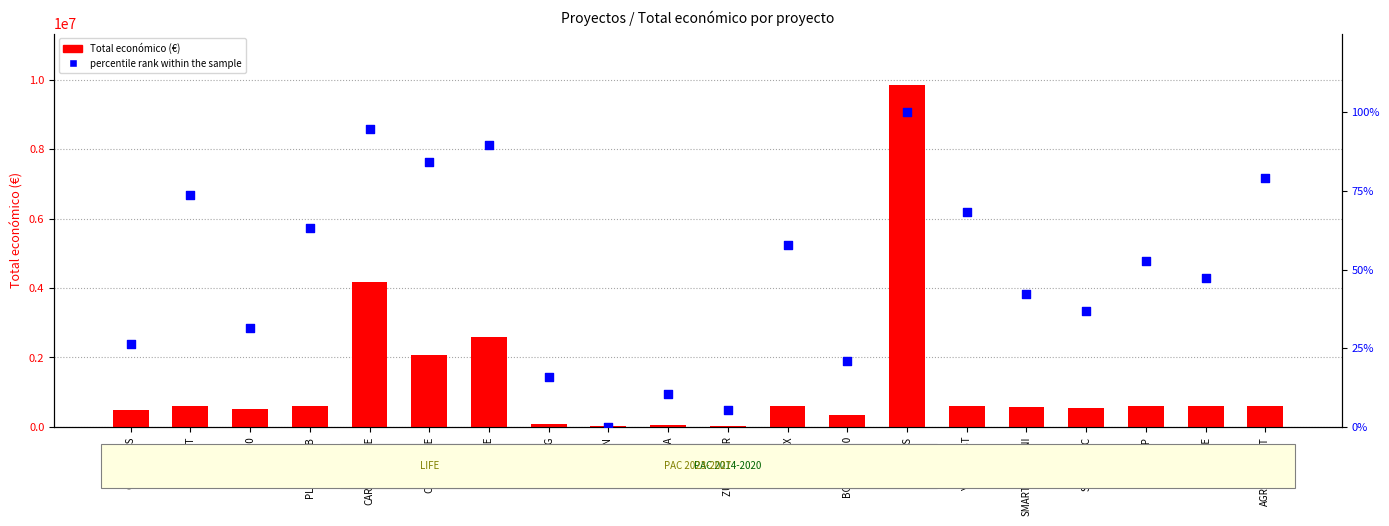

At how many categories does at least one series exceed 8467953?

1